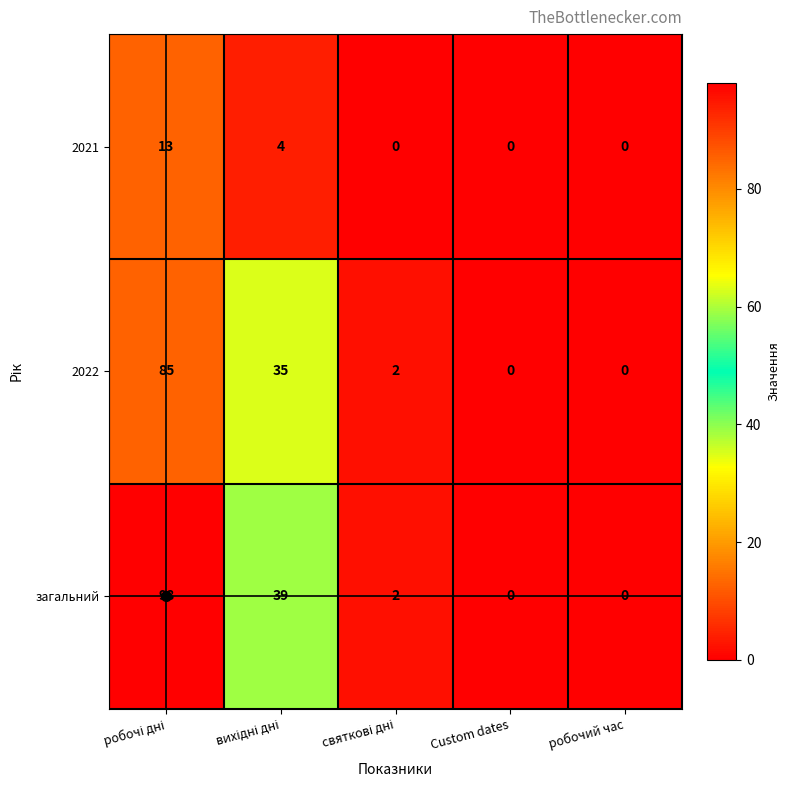

How many distinct data groups are displayed?

3